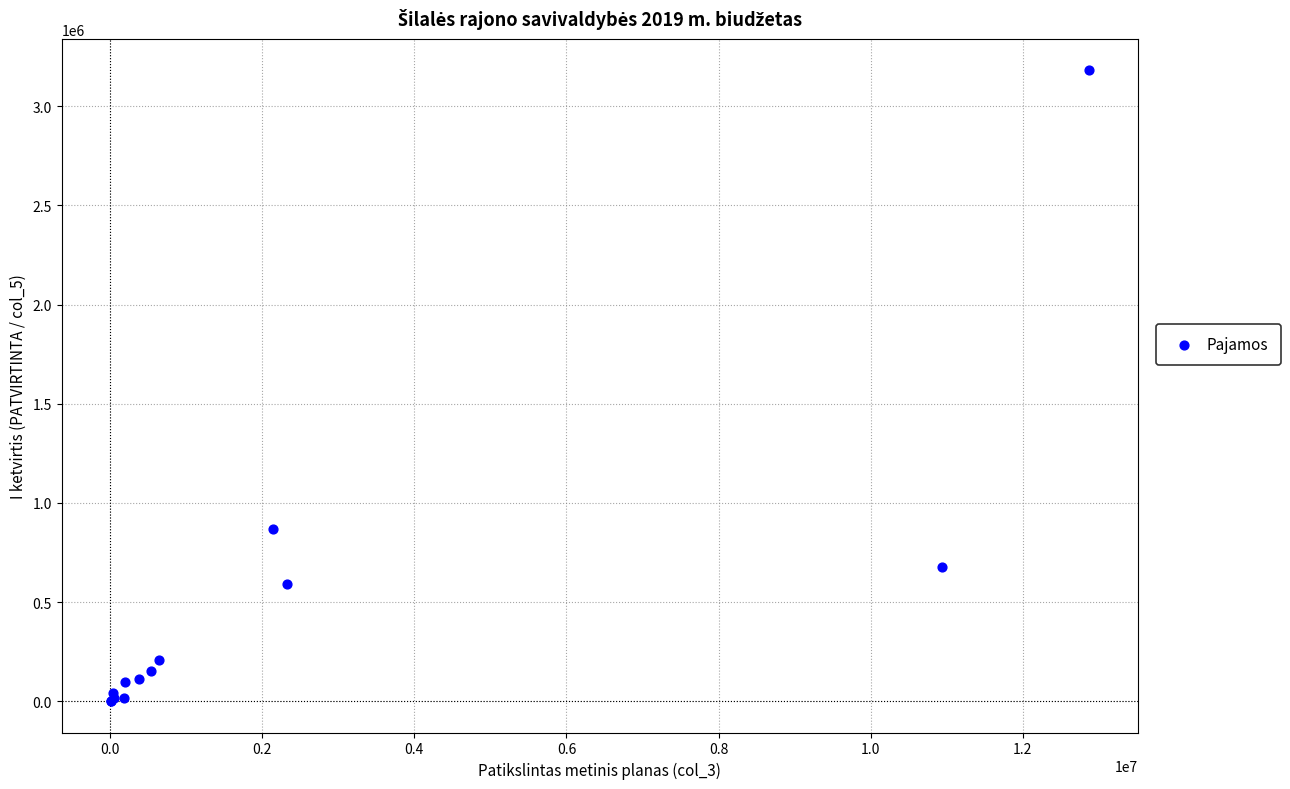

What Y value in the scatter plot is closest to 1590891?

868297